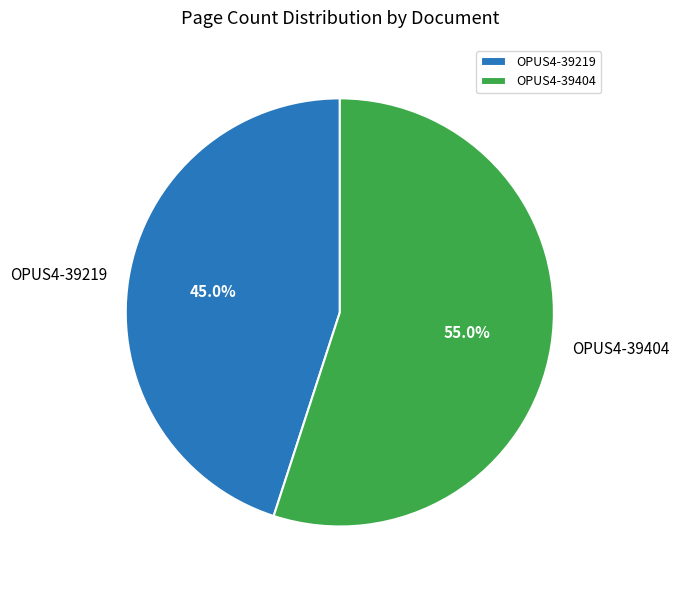

To the nearest percent, what portion does OPUS4-39404 represent?

55%